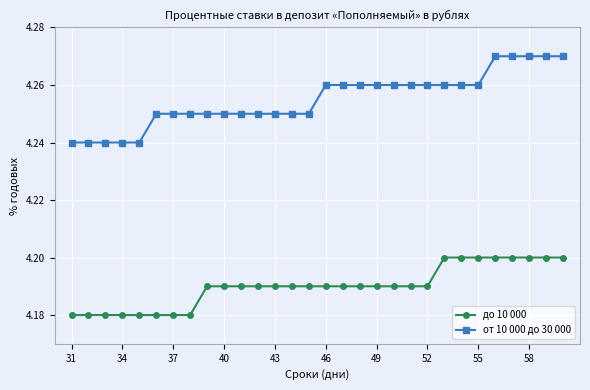

Rank the series by their average value, from lowest to highest.

до 10 000, от 10 000 до 30 000